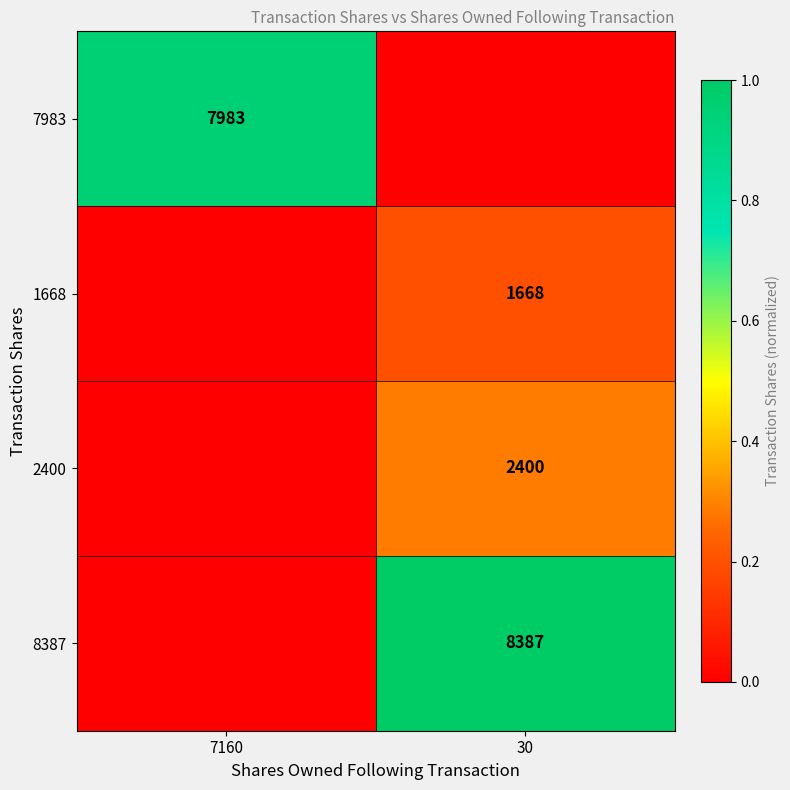

True or false: 1668 has a value of 1668 at 30.

True